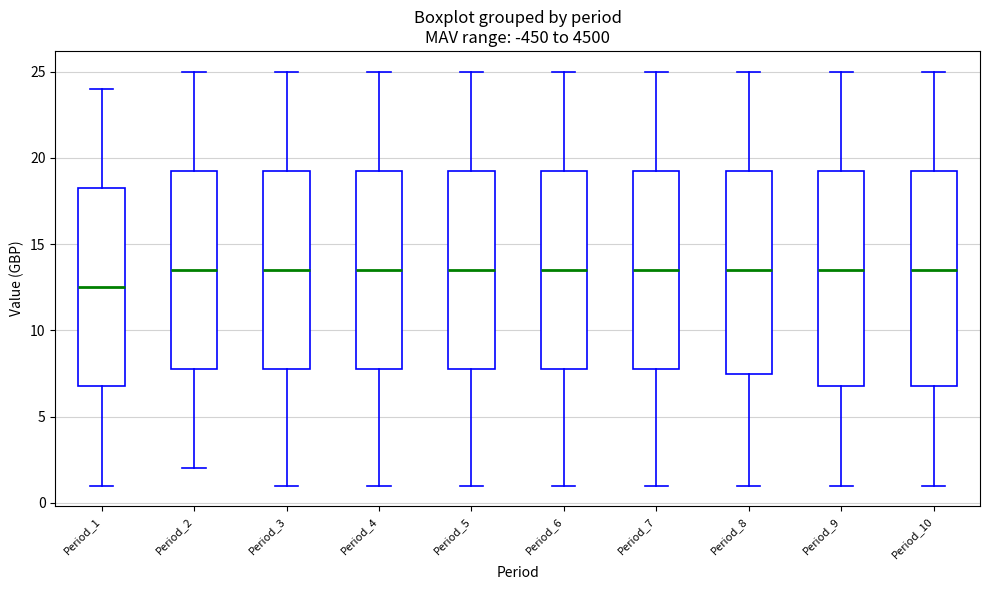

Where does the upper whisker of the box for Period_2 end on the y-axis? The values are not printed on the chart, so give them approximately, as read against the axis.

25.0